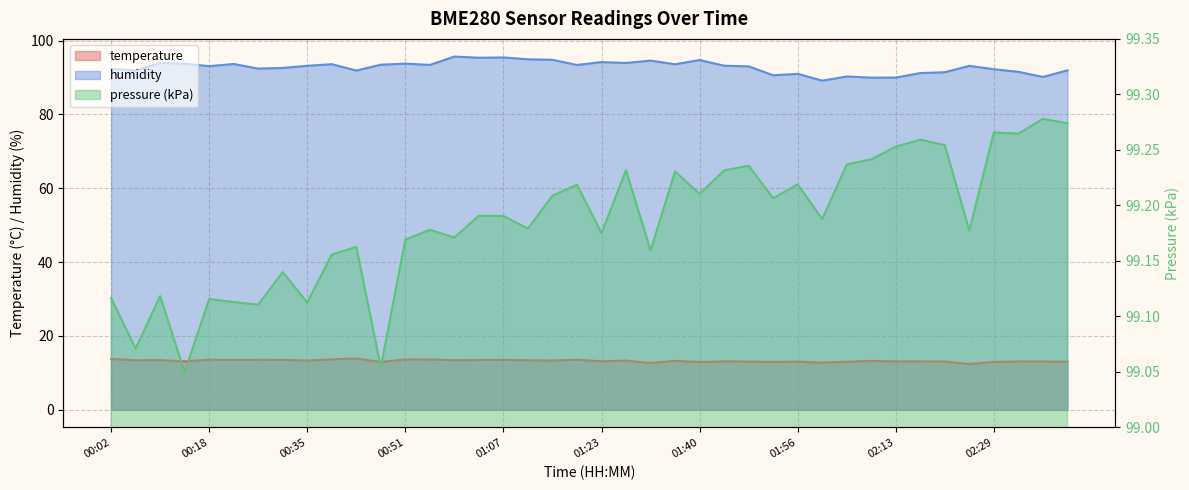

Does the chart have visible grid lines?

Yes